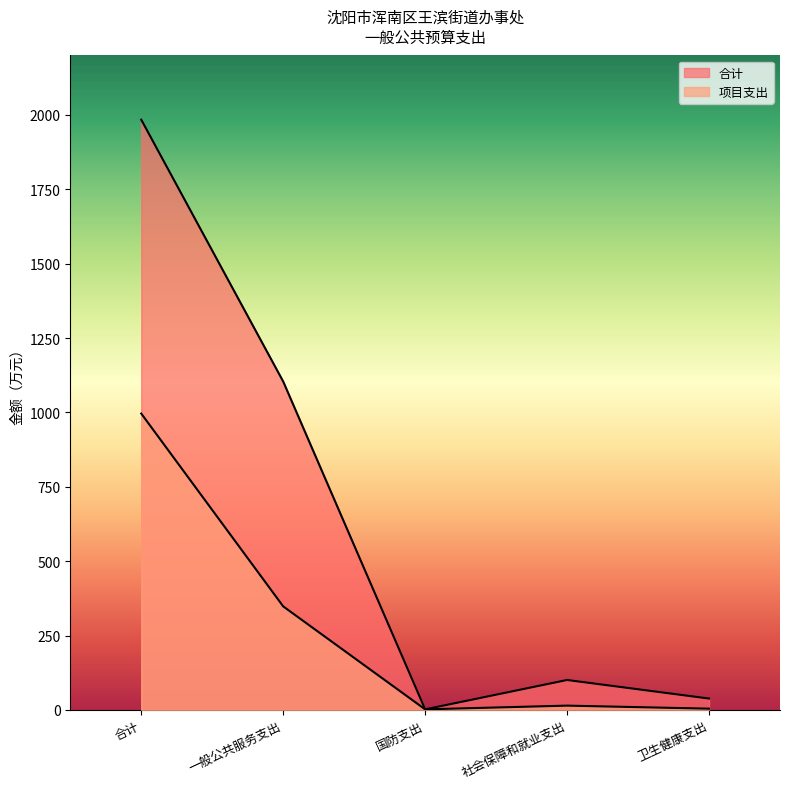

True or false: 项目支出 and 合计 cross at least once.

False